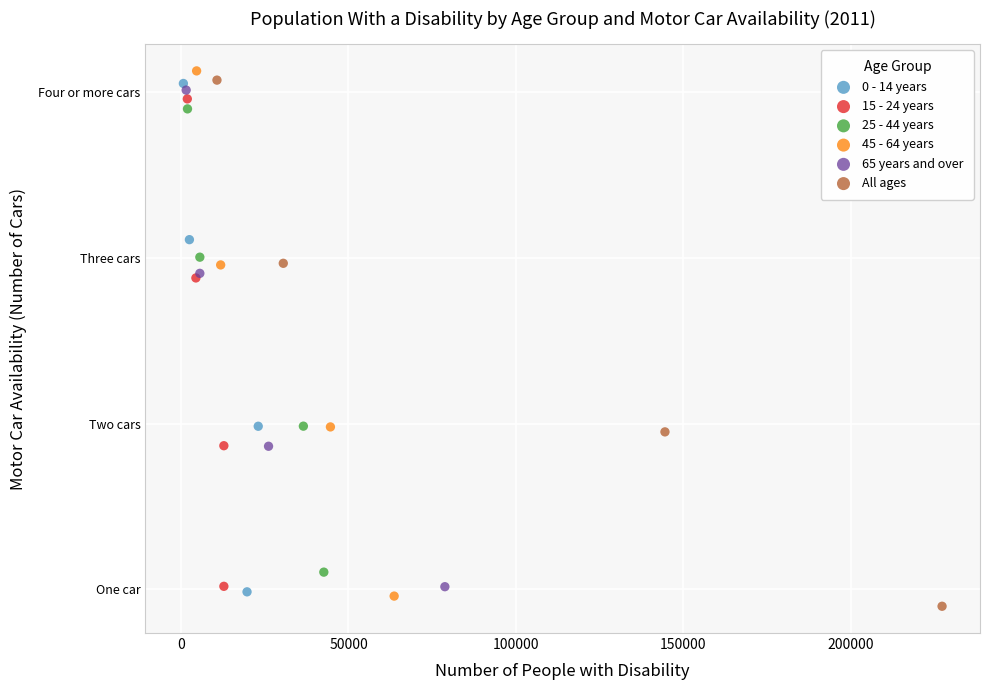

Which series contains the lowest Y value?

All ages